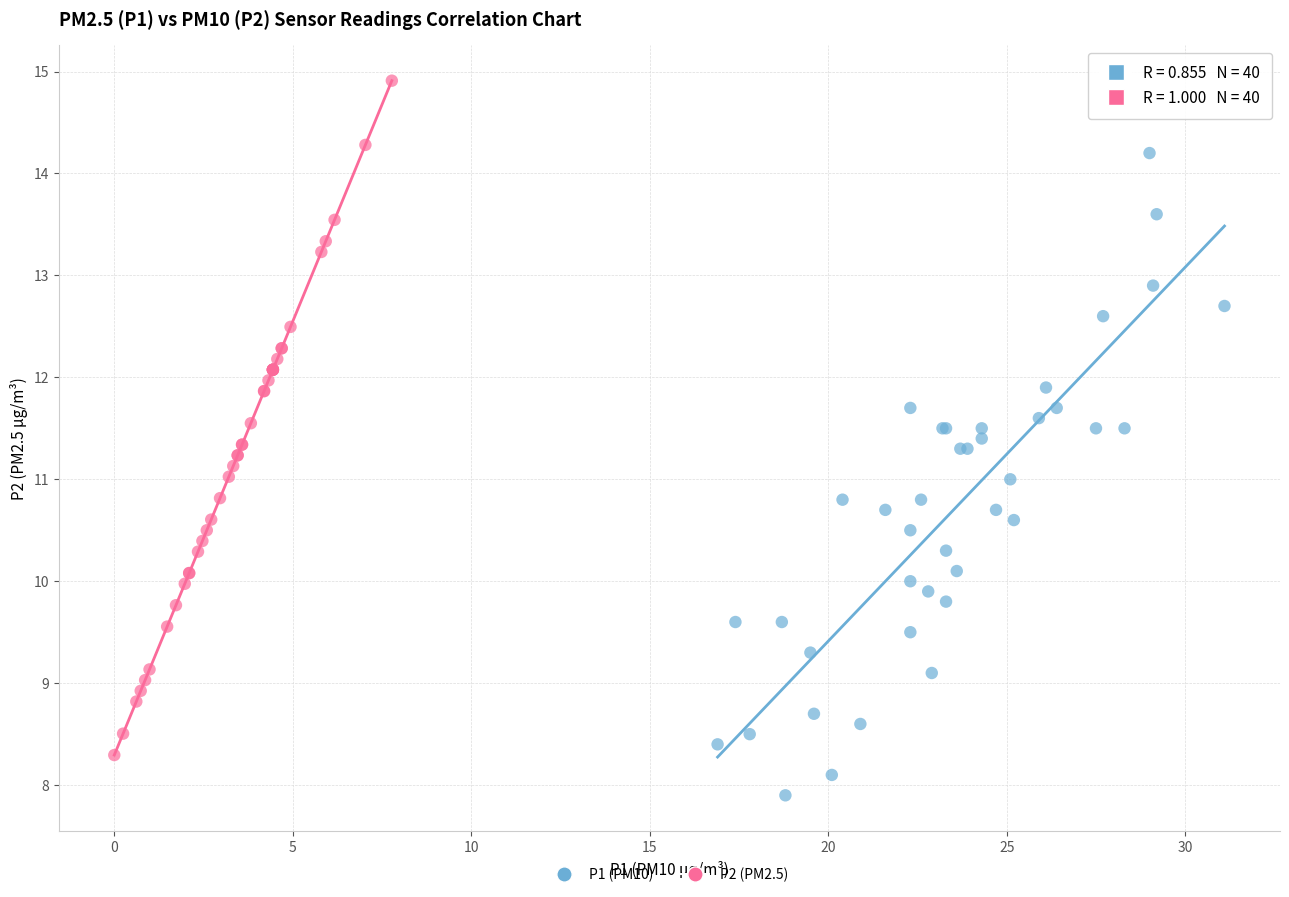

Which series reaches the maximum Y coordinate?

P2 (PM2.5)